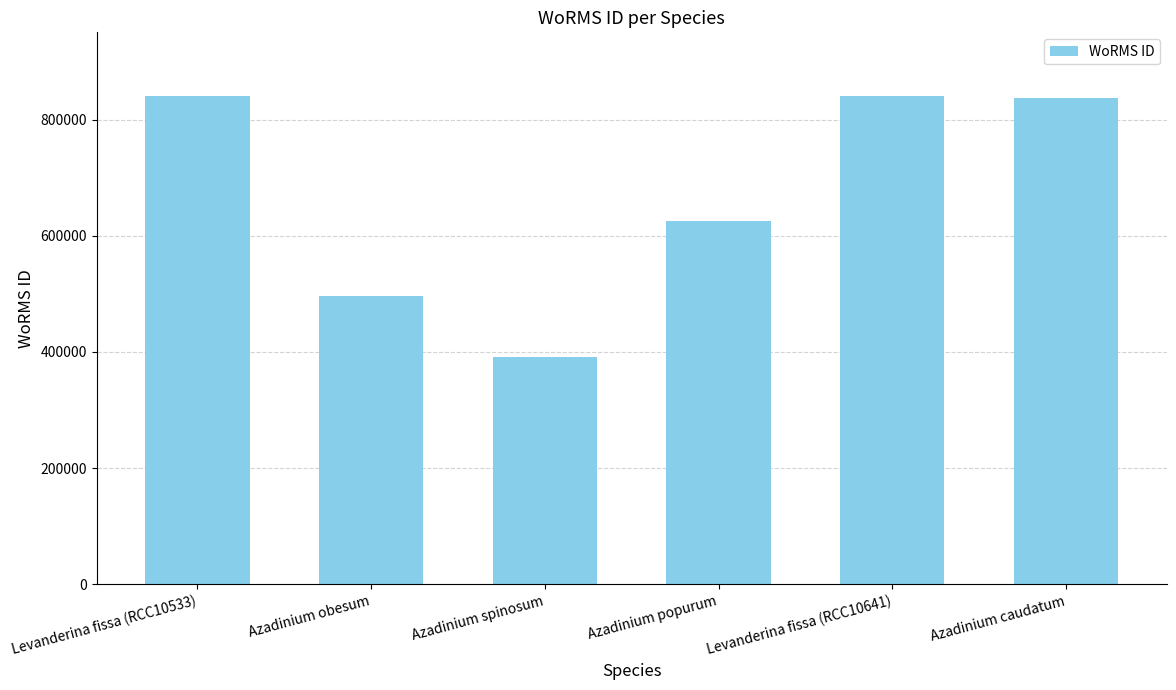

What is the difference between the second highest and second lowest values?

344885